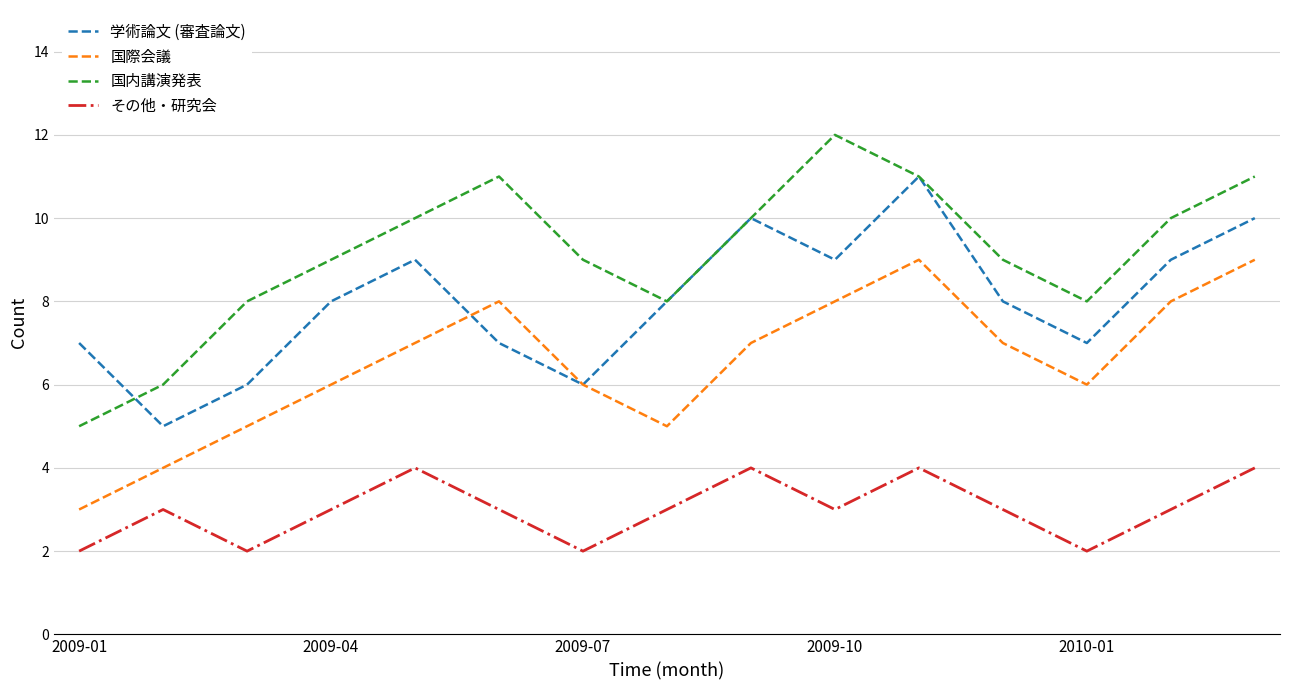

What is the difference between the maximum and second lowest values in the その他・研究会 series?

2